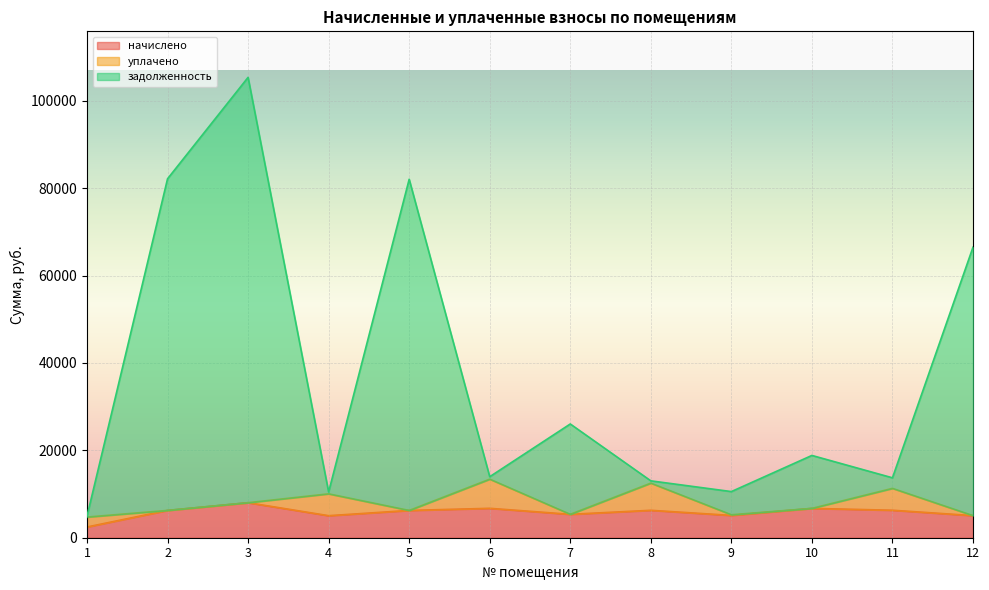

Read the задолженность value at 11.

13712.7